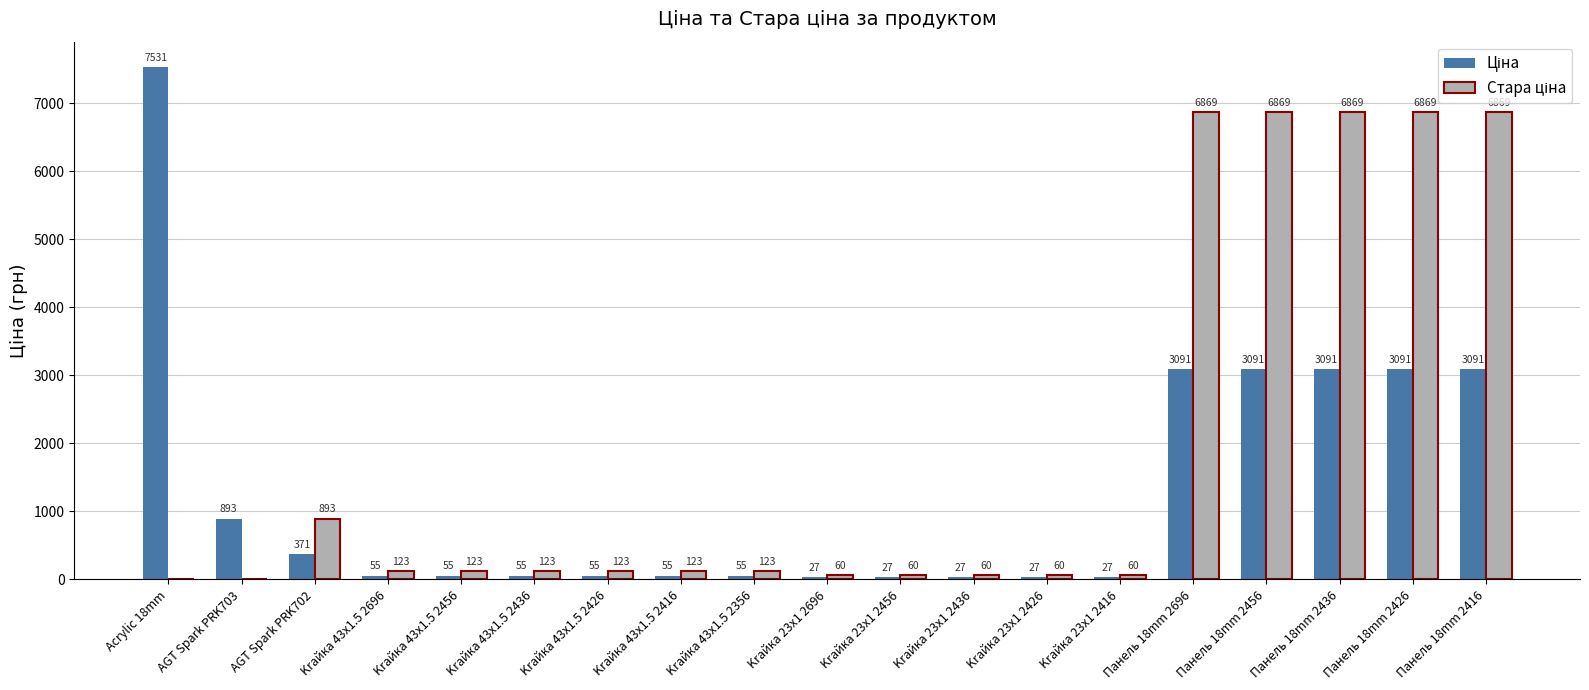

At which category does the chart reach its peak across all series?

Acrylic 18mm